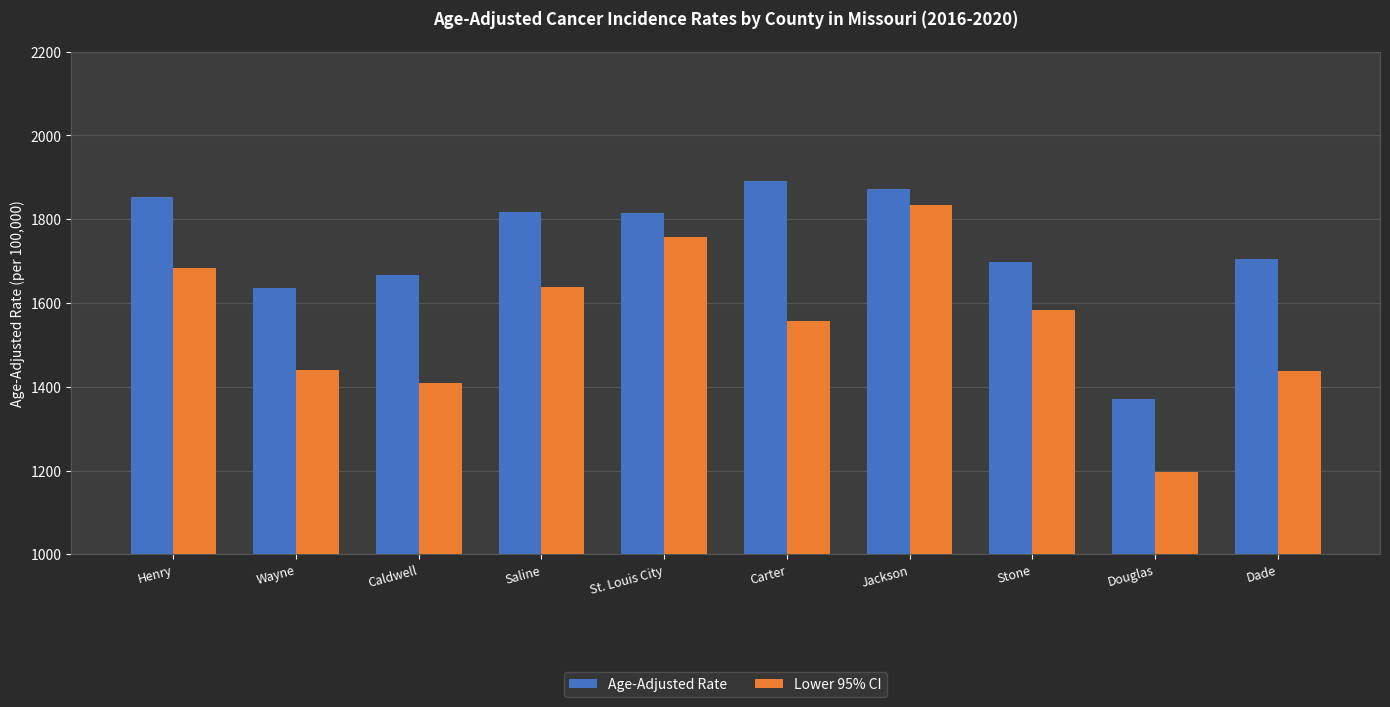

What is the difference between the second highest and minimum values in the Lower 95% CI series?

561.1